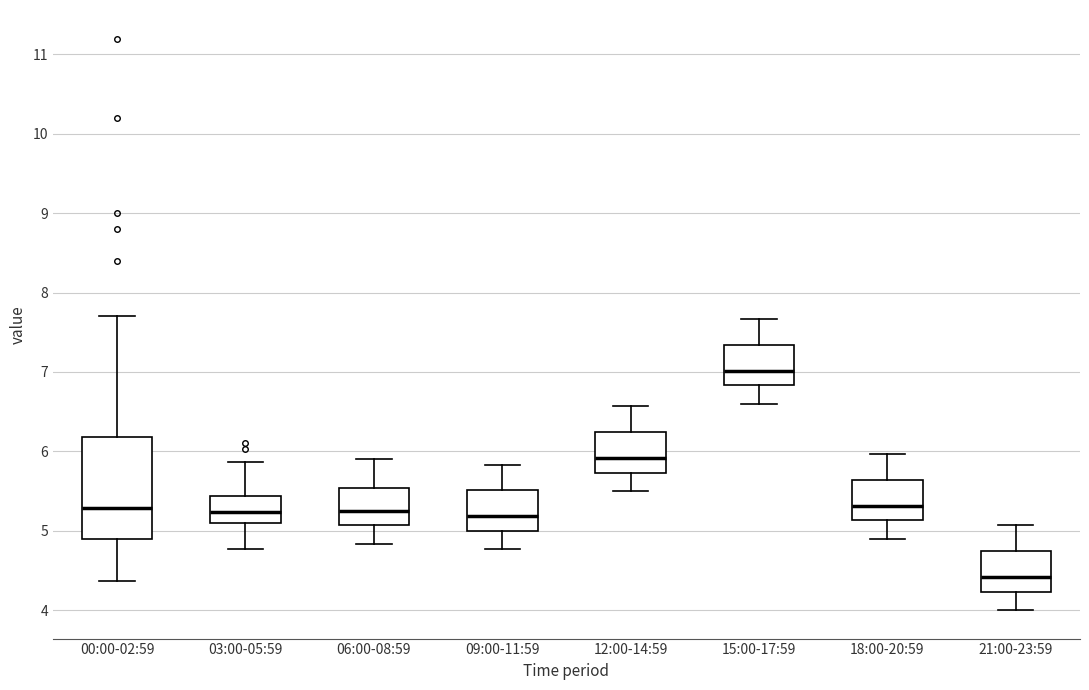

Reading left to right, transcribe this box plot: for each box, give where its median line is, the range the box spans, and where its two whiskers end, as read against the y-axis. The values are not printed on the chart, so give them approximately, as read against the axis.

00:00-02:59: median 5.3, box 4.9 to 6.2, whiskers 4.4 to 7.7
03:00-05:59: median 5.2, box 5.1 to 5.4, whiskers 4.8 to 5.9
06:00-08:59: median 5.3, box 5.1 to 5.5, whiskers 4.8 to 5.9
09:00-11:59: median 5.2, box 5.0 to 5.5, whiskers 4.8 to 5.8
12:00-14:59: median 5.9, box 5.7 to 6.2, whiskers 5.5 to 6.6
15:00-17:59: median 7.0, box 6.8 to 7.3, whiskers 6.6 to 7.7
18:00-20:59: median 5.3, box 5.1 to 5.6, whiskers 4.9 to 6.0
21:00-23:59: median 4.4, box 4.2 to 4.7, whiskers 4.0 to 5.1